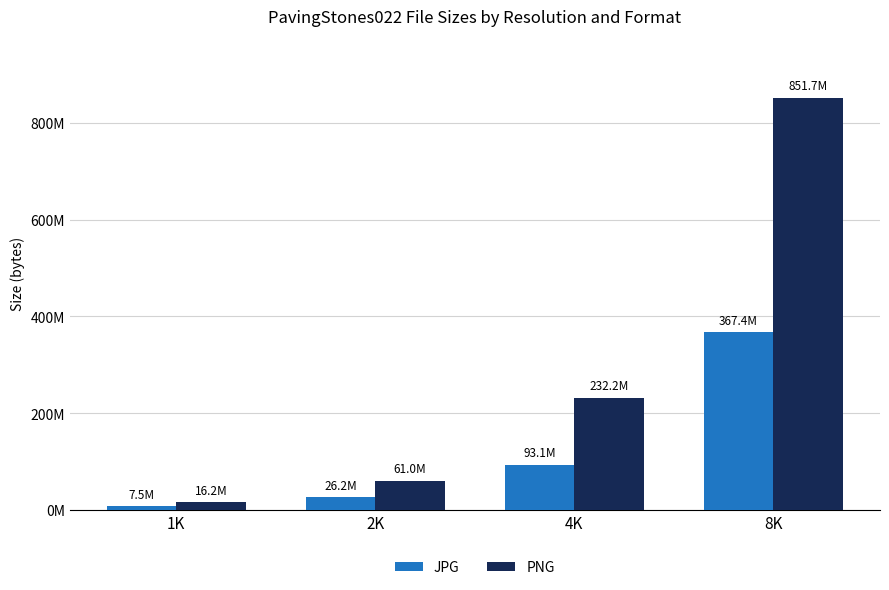

Rank the series by their maximum value, from lowest to highest.

JPG, PNG